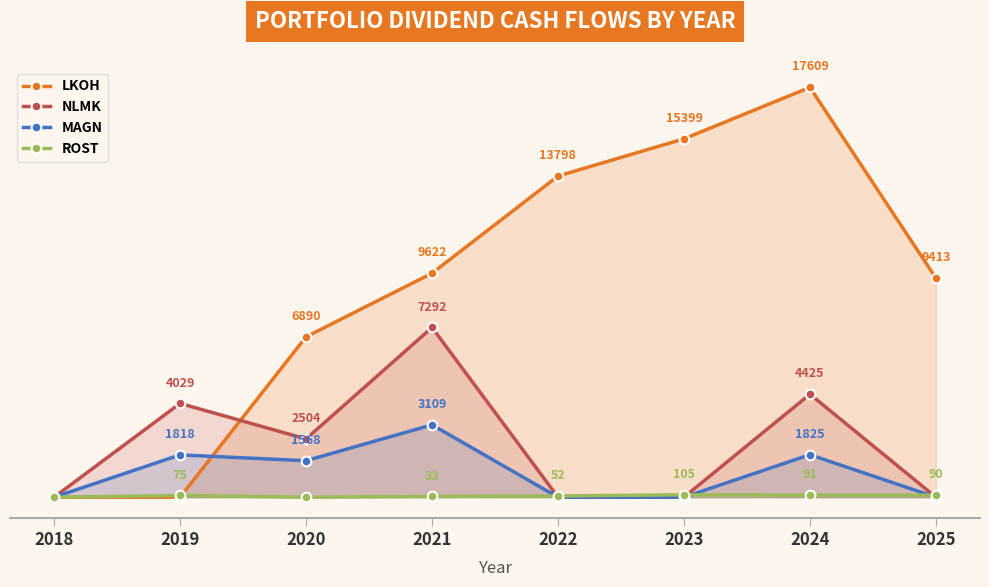

What is the difference between the LKOH values at 2022 and 2021?

4176.0